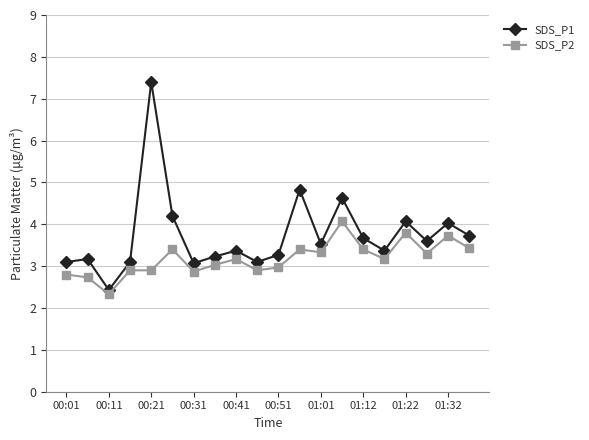

What is the highest value of the SDS_P1 series?

7.4